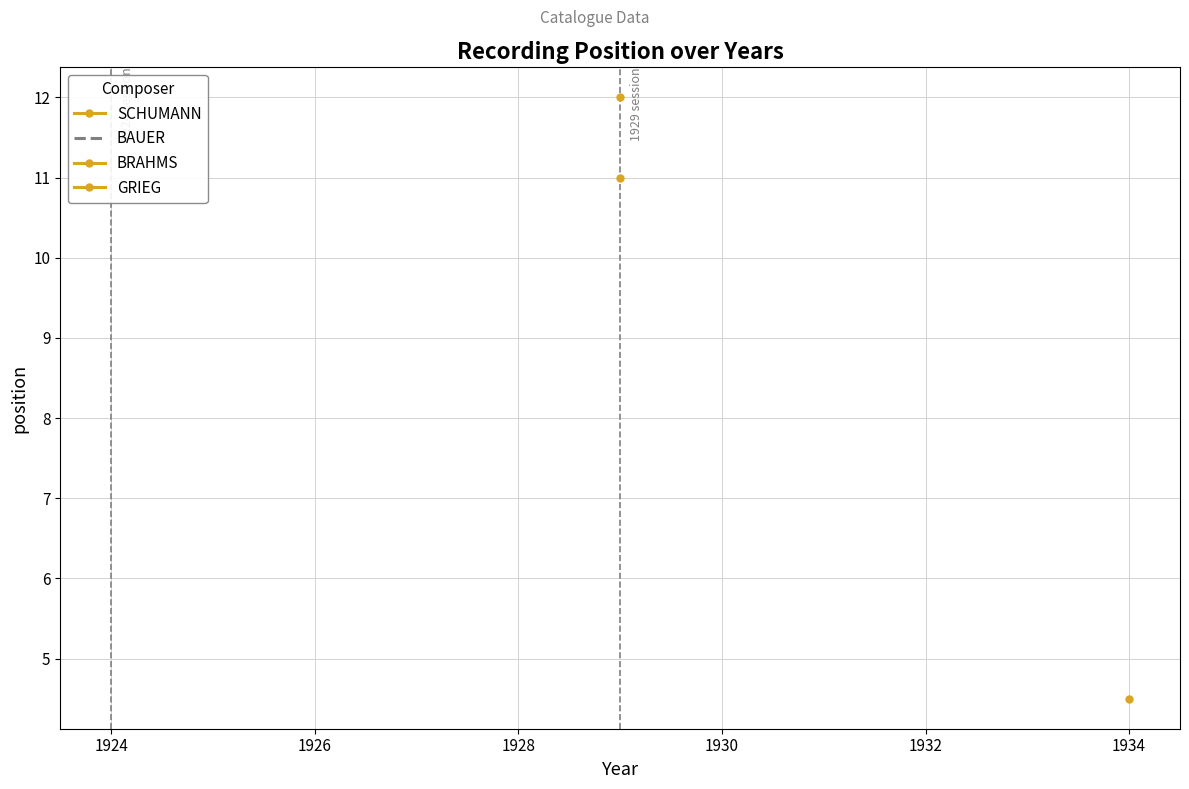

True or false: the data has more than 1 interior local peaks.

False